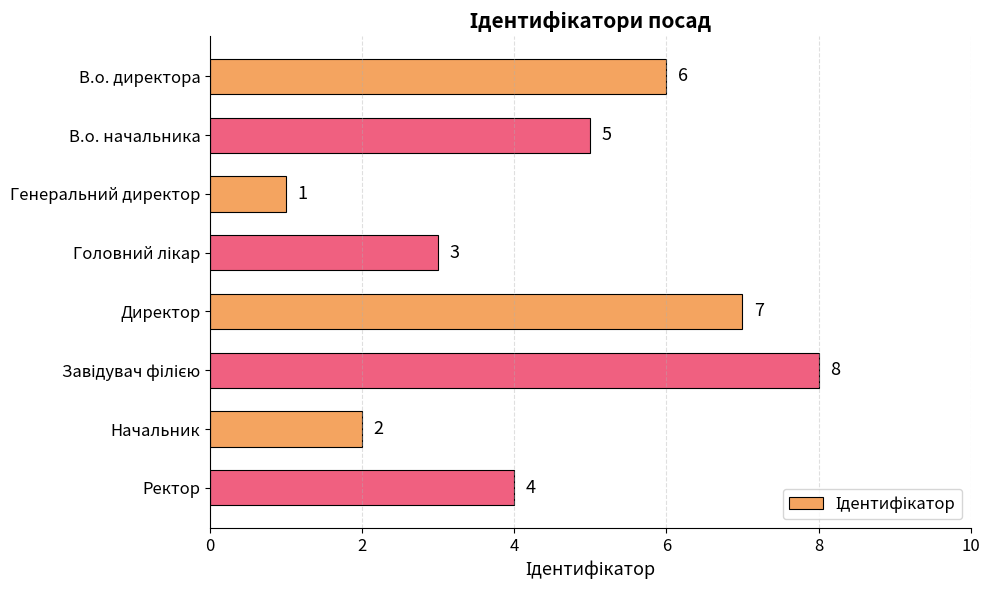

What is the change in value from Директор to Ректор?

-3